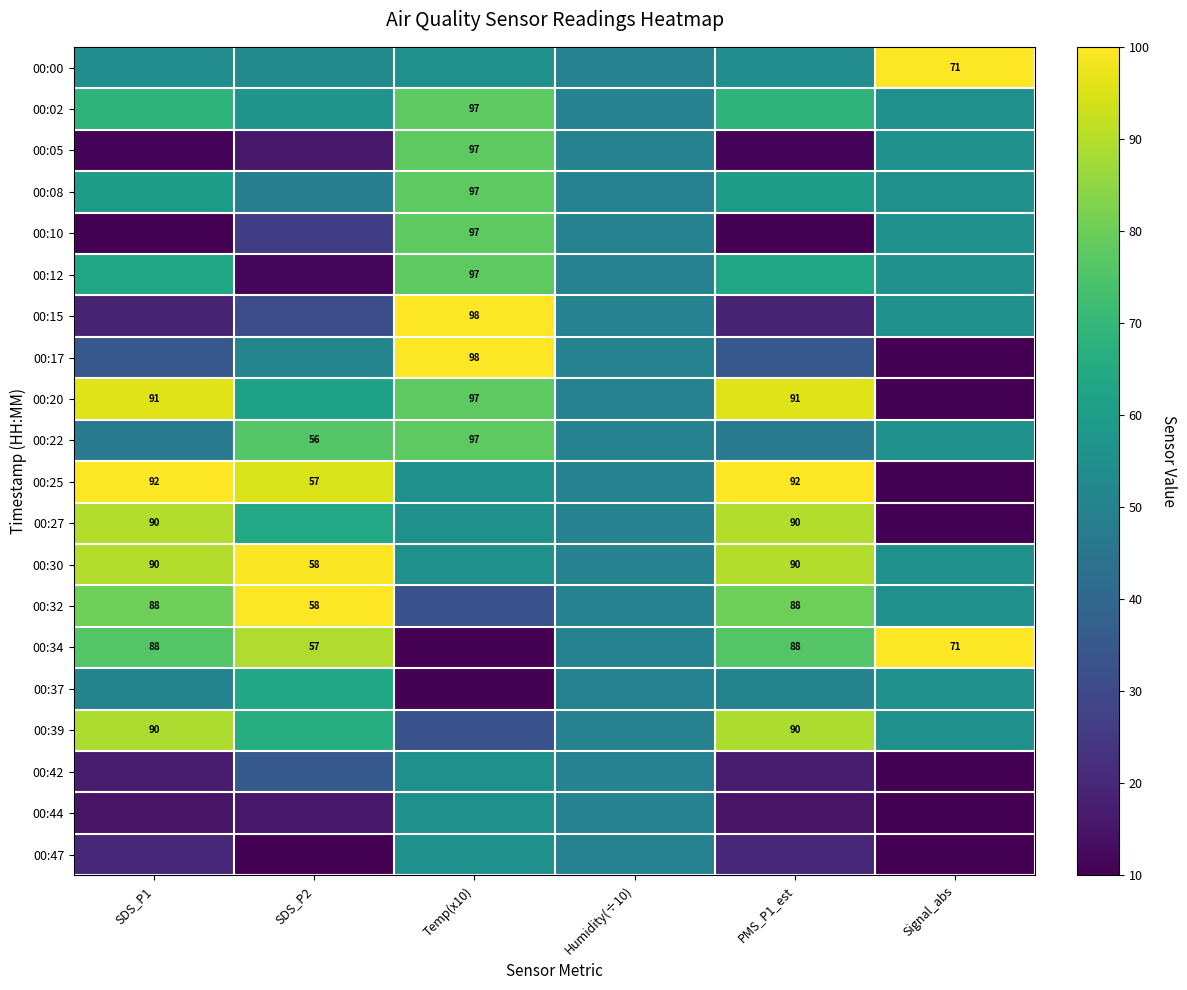

Which label corresponds to the largest value in the chart?

Signal_abs